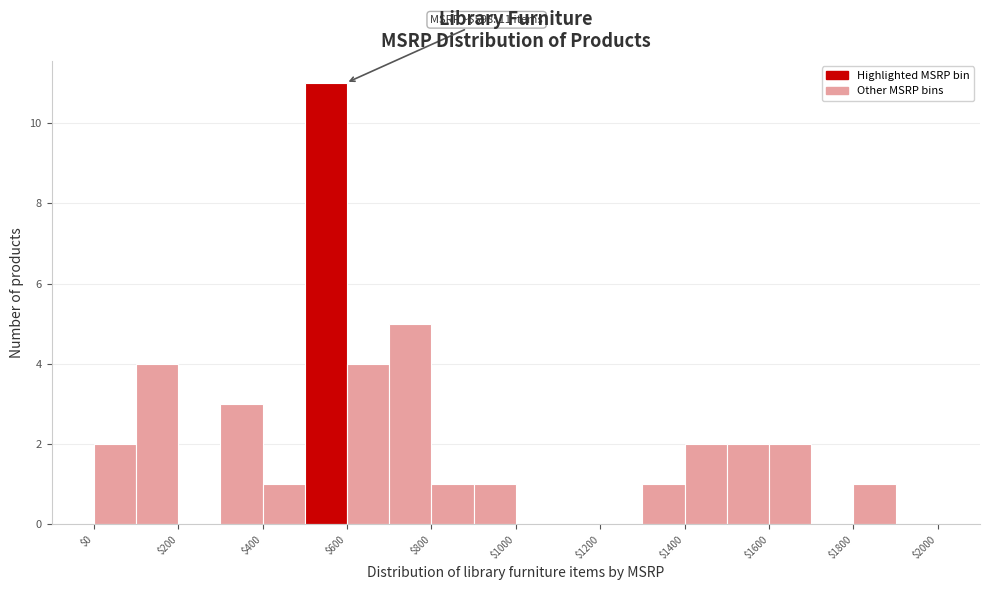

Which range on the x-axis has the tallest bar?

500 to 600